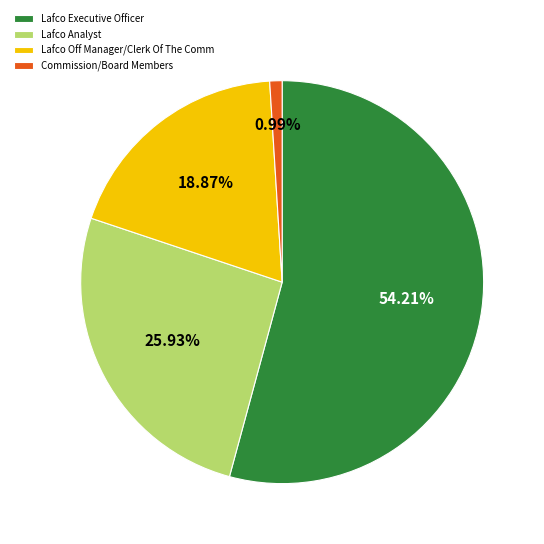

What is the largest slice in the pie chart?

Lafco Executive Officer